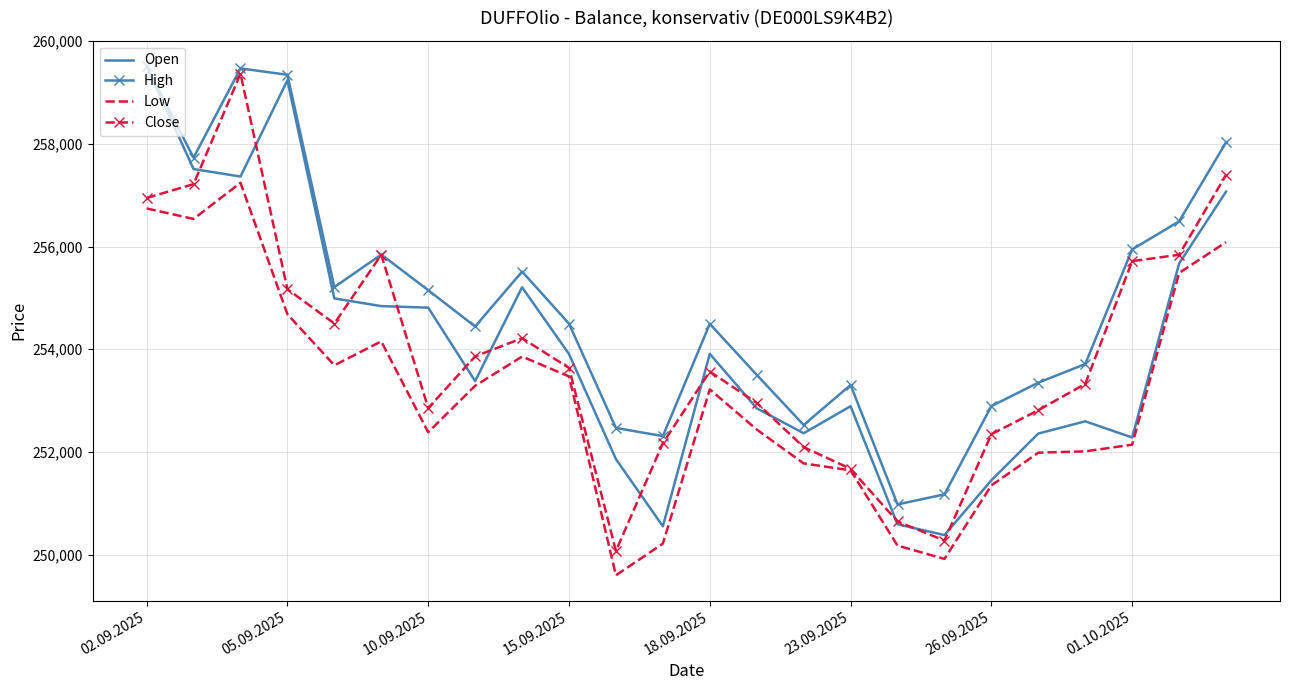

True or false: High and Low intersect in this chart.

False